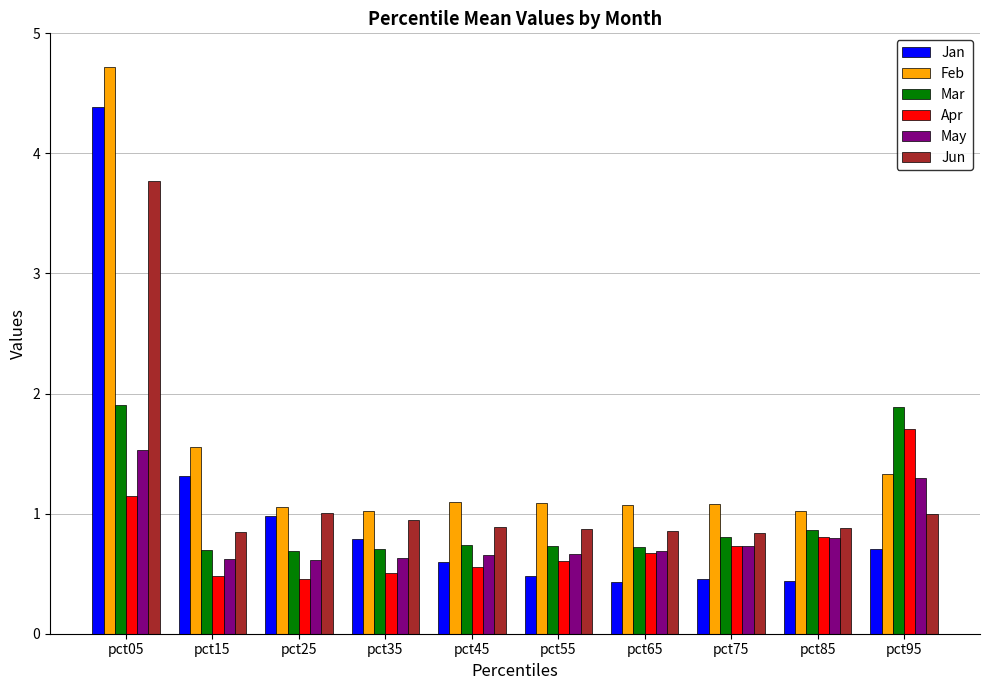

The value of Jan at pct35 is 0.8. True or false?

True